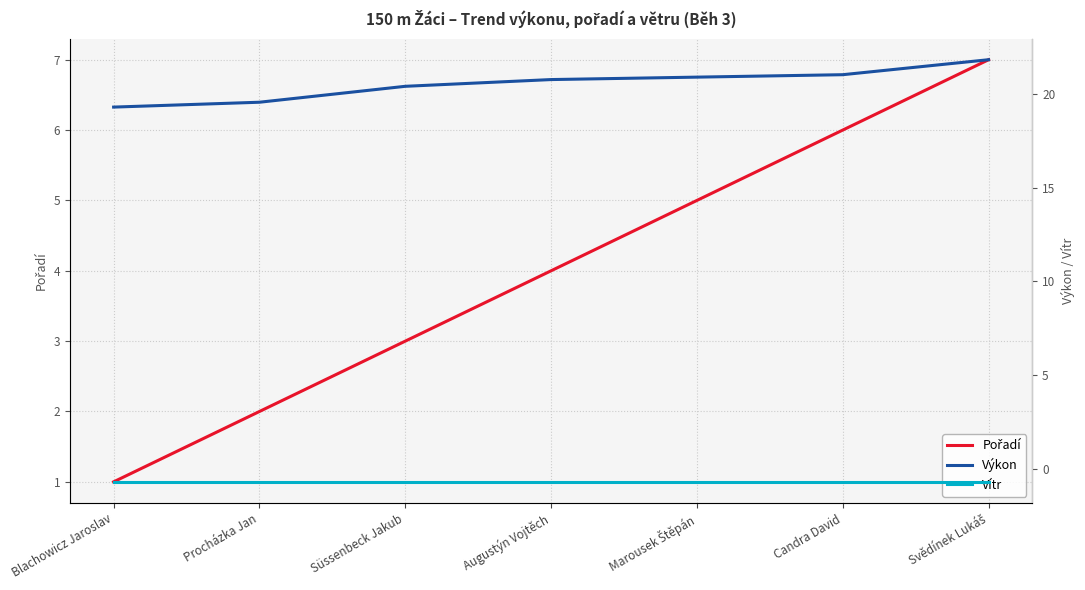

Is it true that Výkon equals 7.4 at Blachowicz Jaroslav?

False